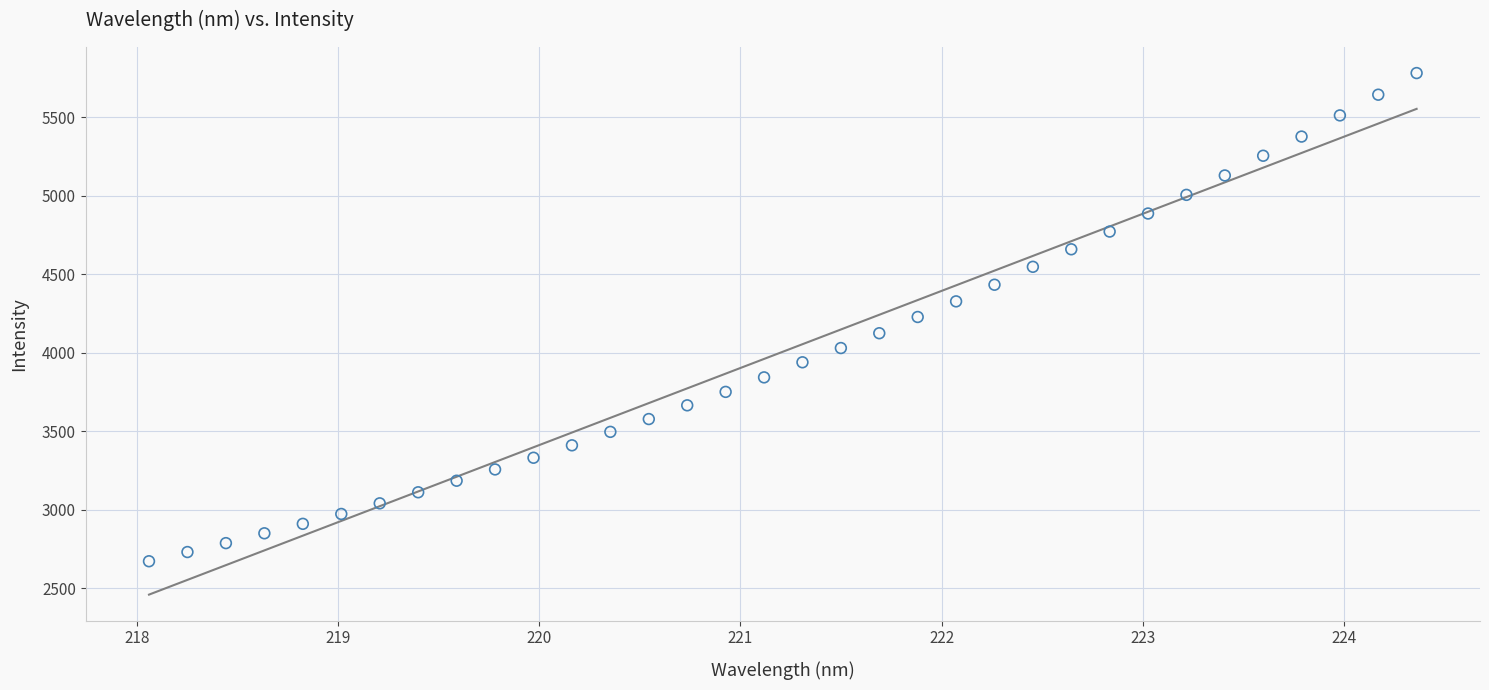

What is the range of Y values (max minus min)?

3111.5